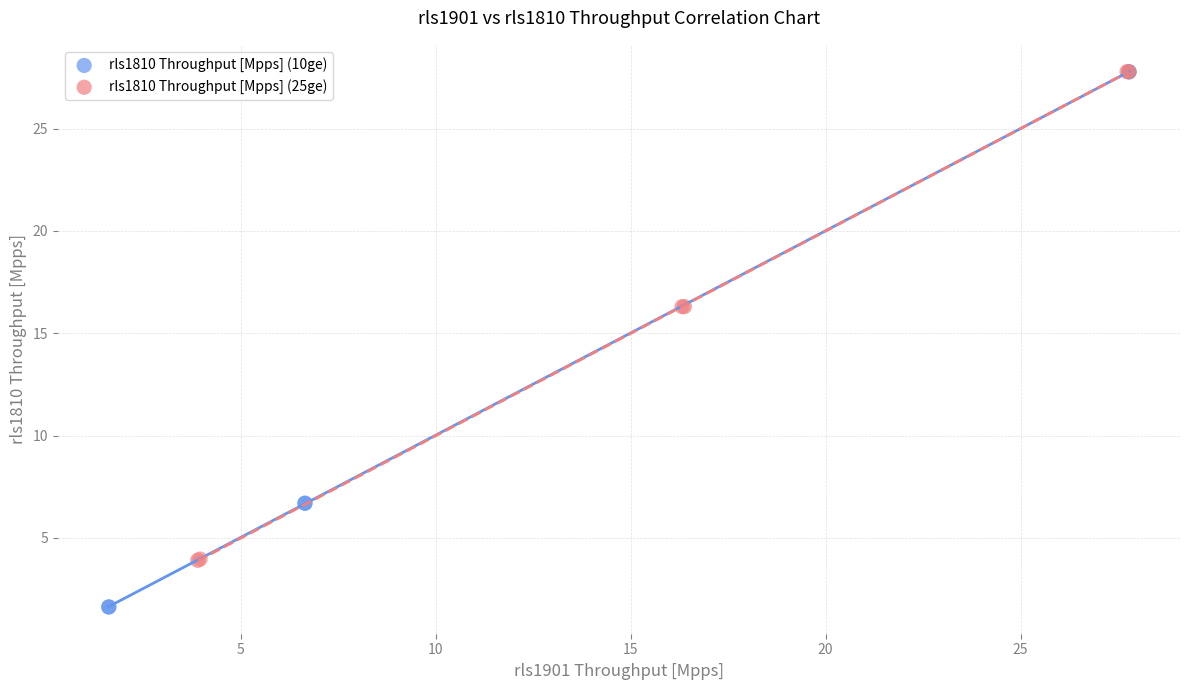

Which series has the largest Y range (max minus min)?

rls1810 Throughput [Mpps] (10ge)